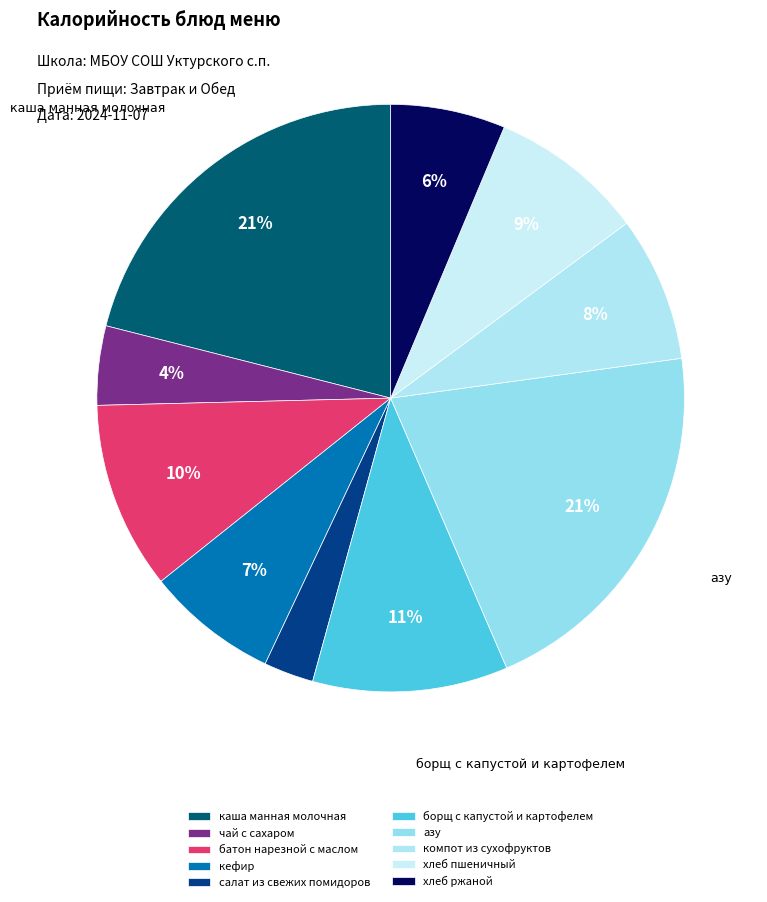

Is it true that батон нарезной с маслом is 21% of the pie?

False